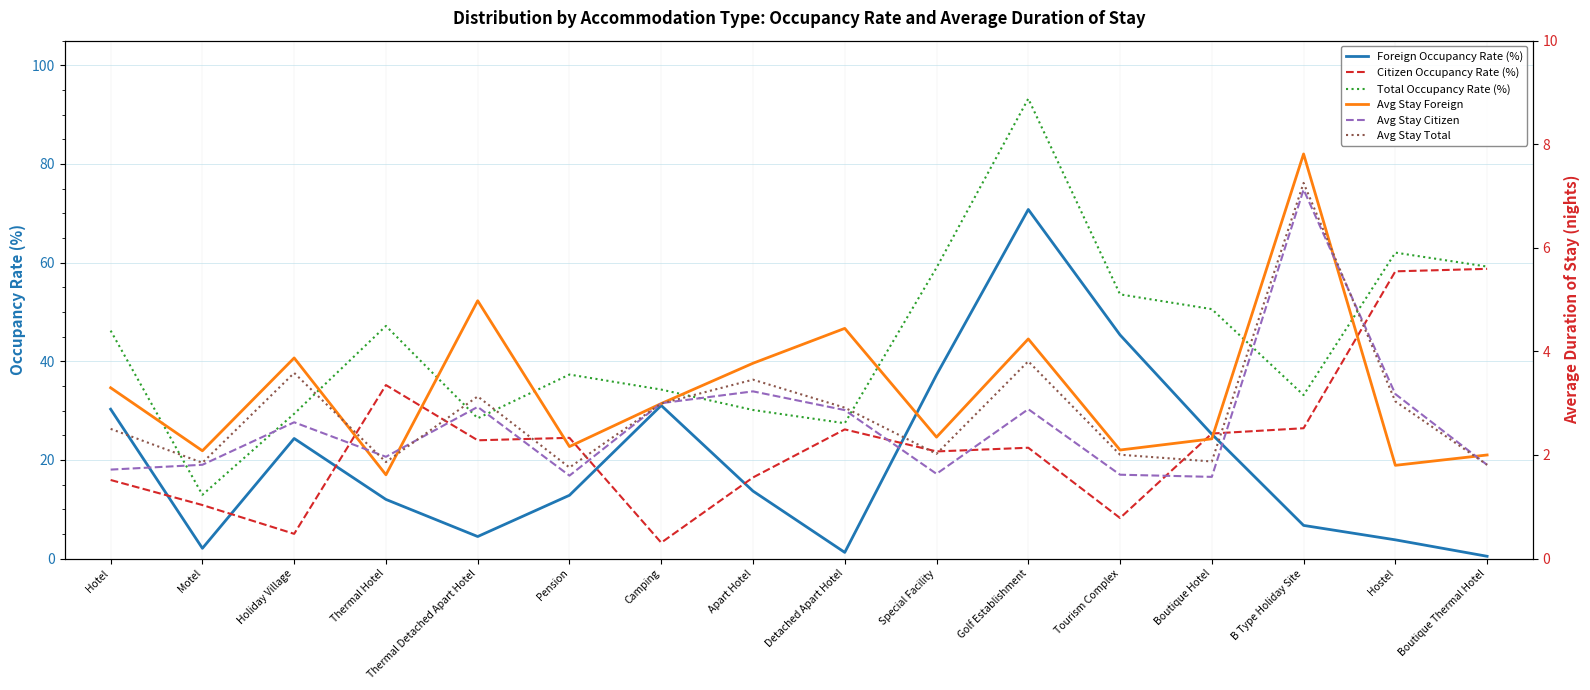

What is the total value across all series at Boutique Hotel?

106.9